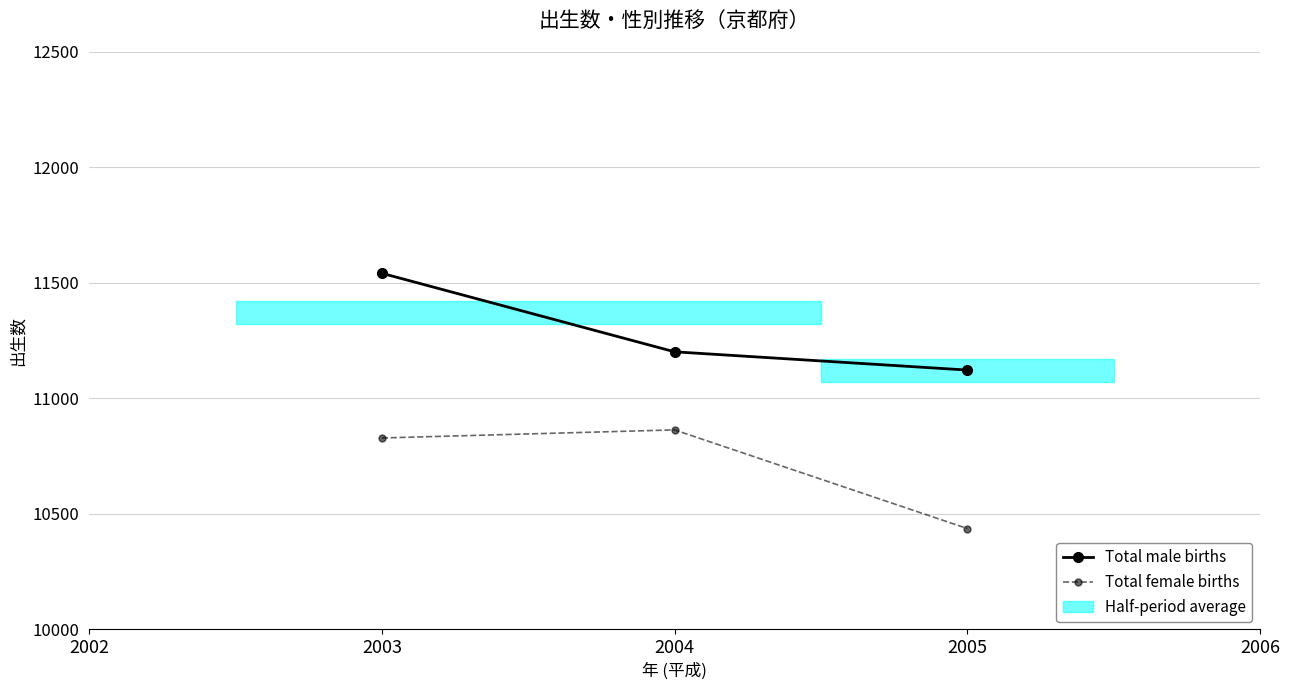

At how many categories does at least one series exceed 11206?

1